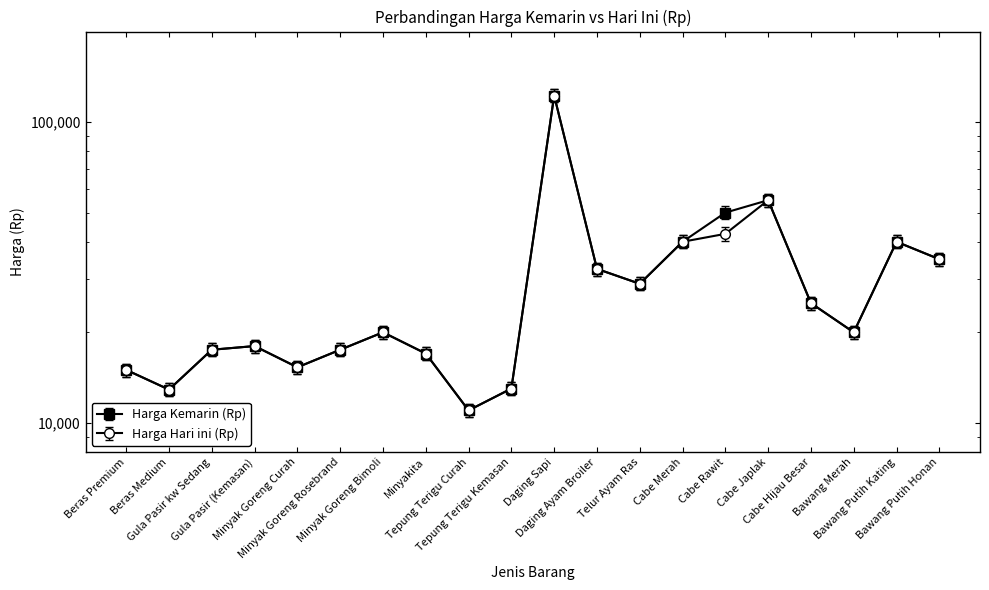

What is the maximum value shown in the chart?

122500